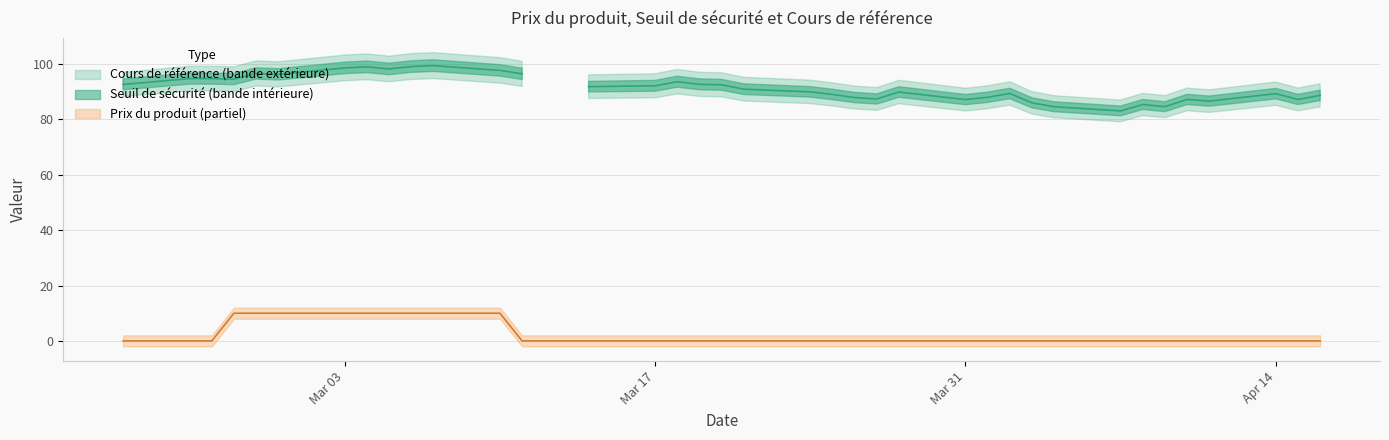

True or false: Prix du produit and Seuil de sécurité intersect in this chart.

False